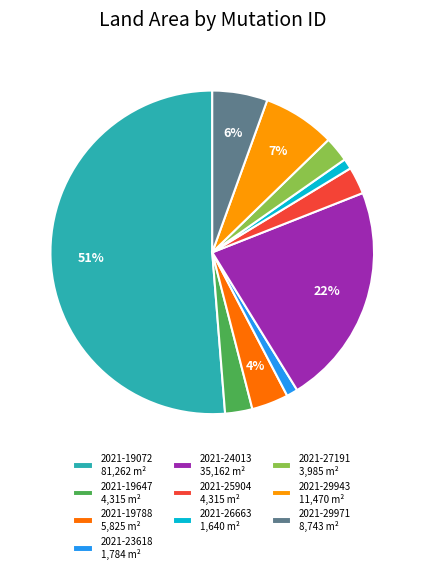

Count the number of slices in the pie.

10